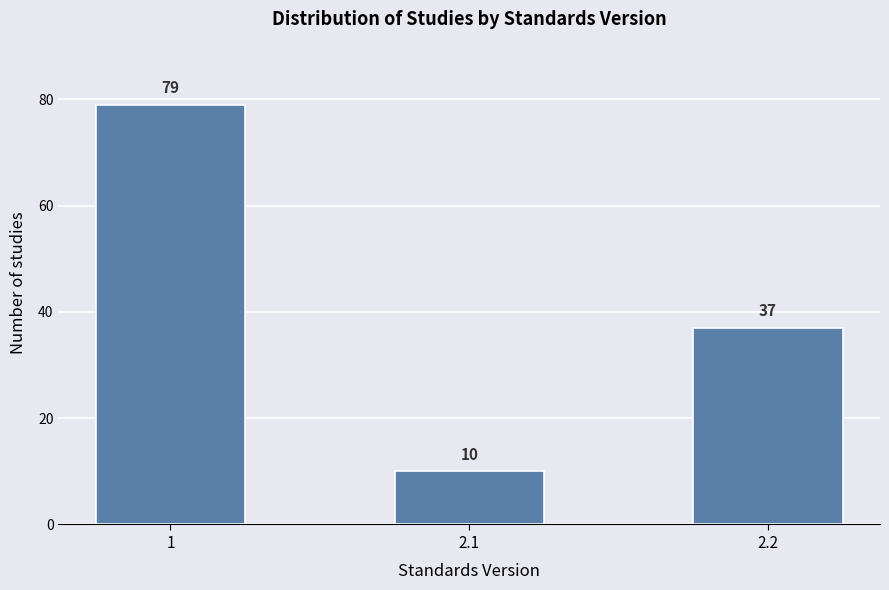

Reading right to left, what are all the values shown in this chart?

2.2=37	2.1=10	1=79